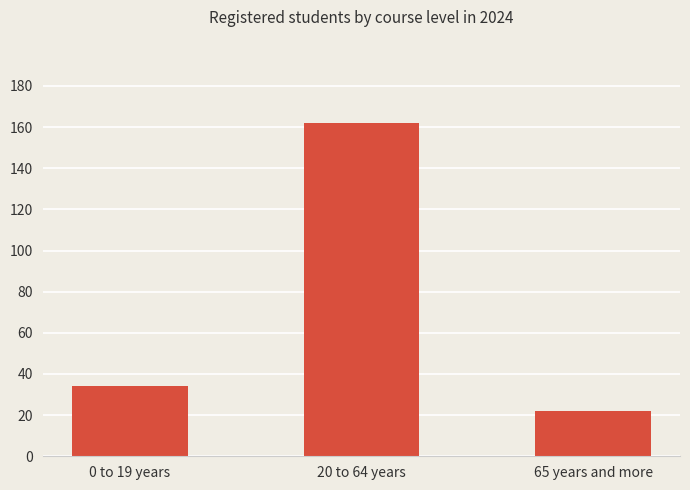

Read the value at 20 to 64 years, to the nearest 10.

160